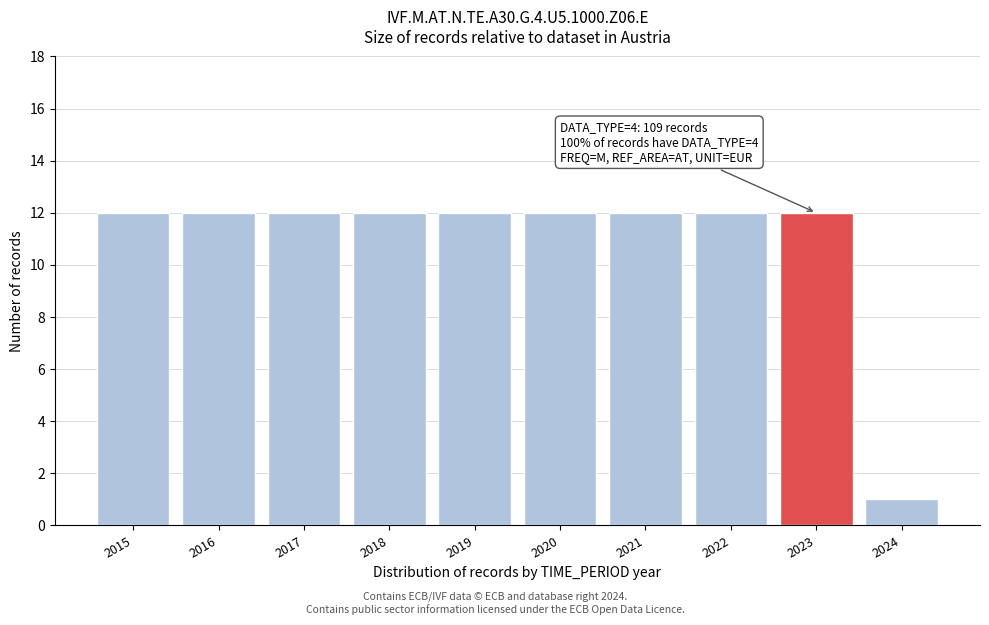

Reading right to left, transcribe all the data shown in this chart.

2024=1	2023=12	2022=12	2021=12	2020=12	2019=12	2018=12	2017=12	2016=12	2015=12